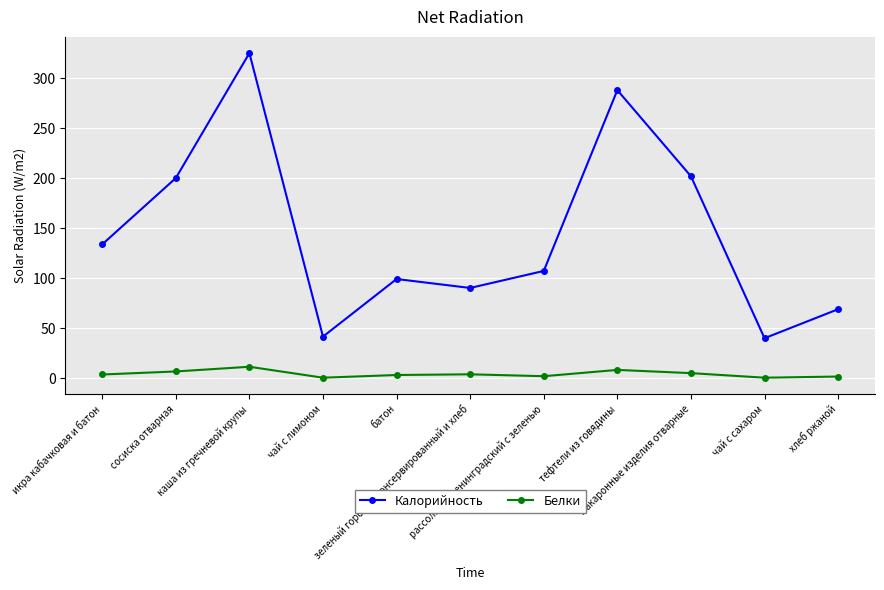

Rank the series by their maximum value, from lowest to highest.

Белки, Калорийность